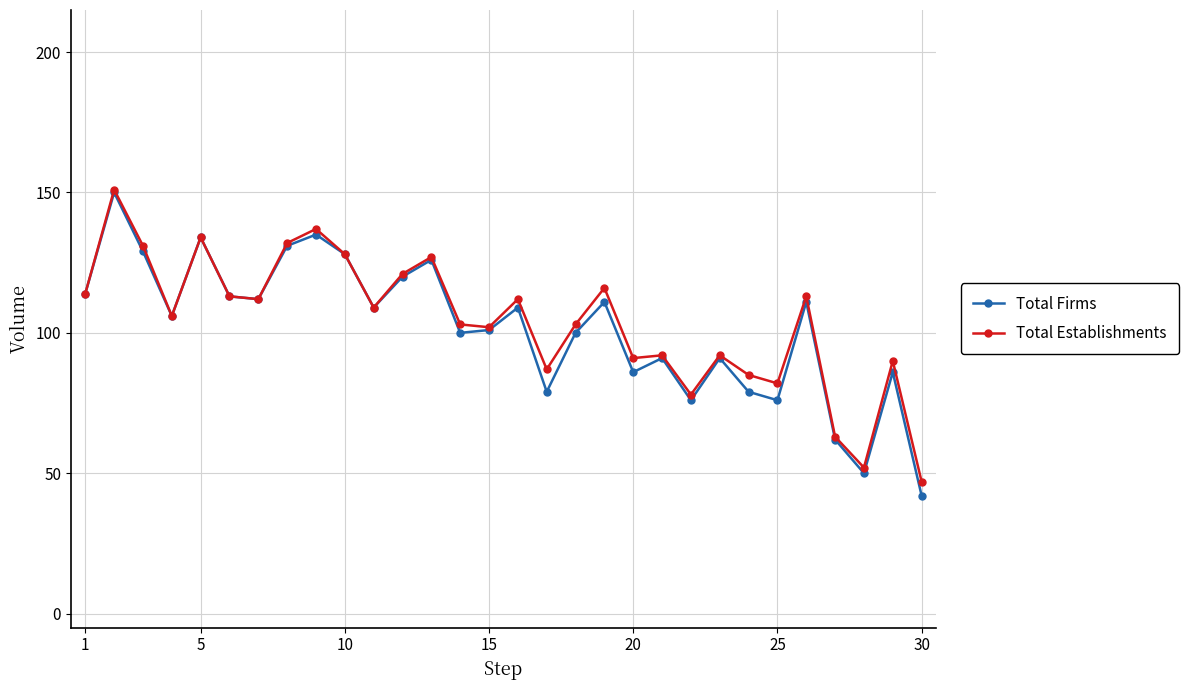

What is the minimum value for Total Firms?

42